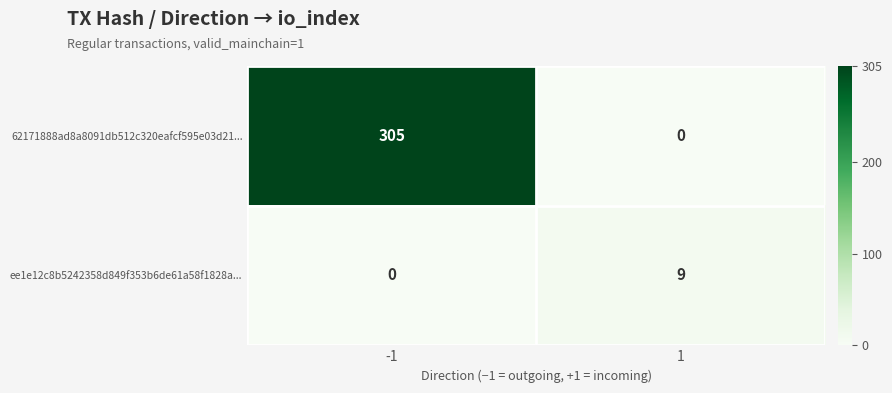

What is the sum of the ee1e12c8b5242358d849f353b6de61a58f1828a... values at -1 and 1?

9